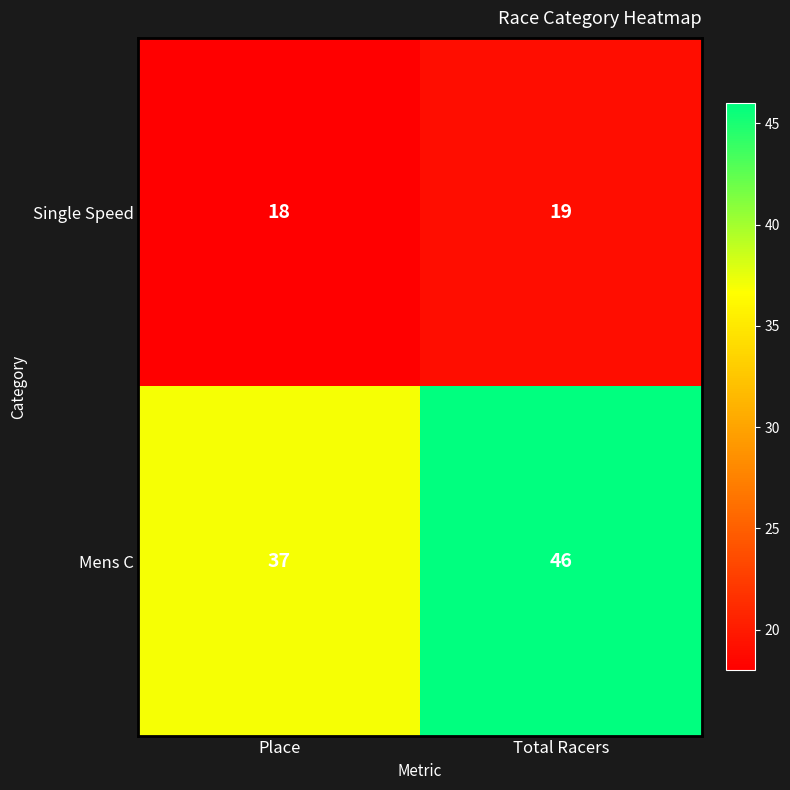

Which label corresponds to the largest value in the chart?

Total Racers